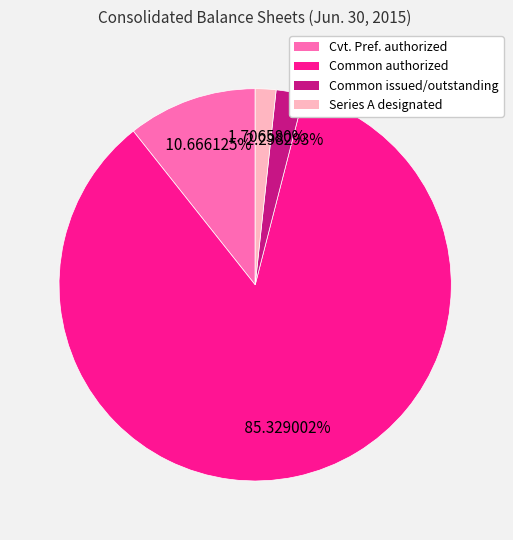

Between Common authorized and Series A designated, which is larger?

Common authorized